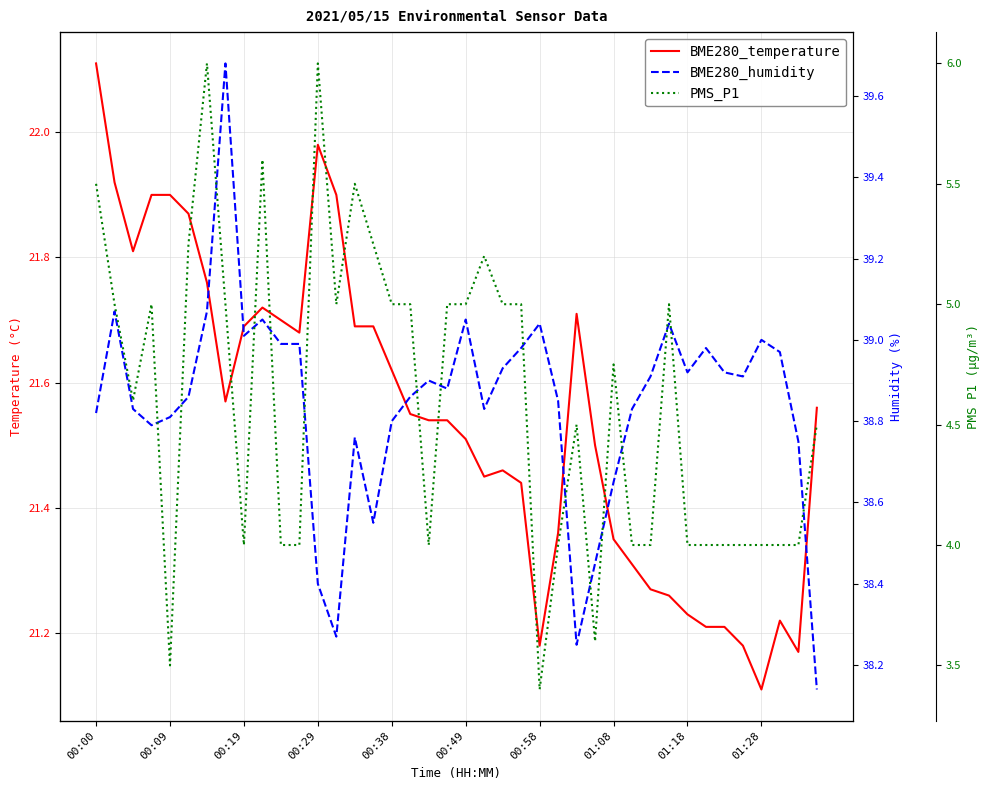

True or false: BME280_temperature and PMS_P1 cross at least once.

False